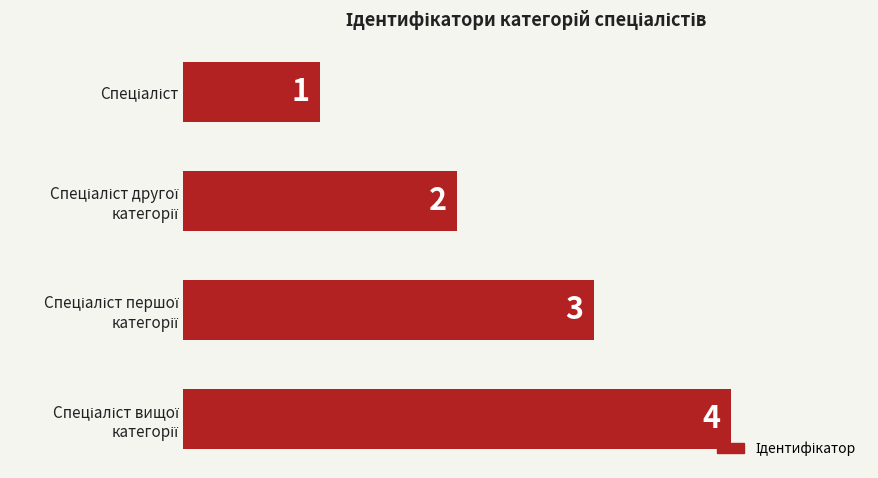

What is the greatest value displayed?

4